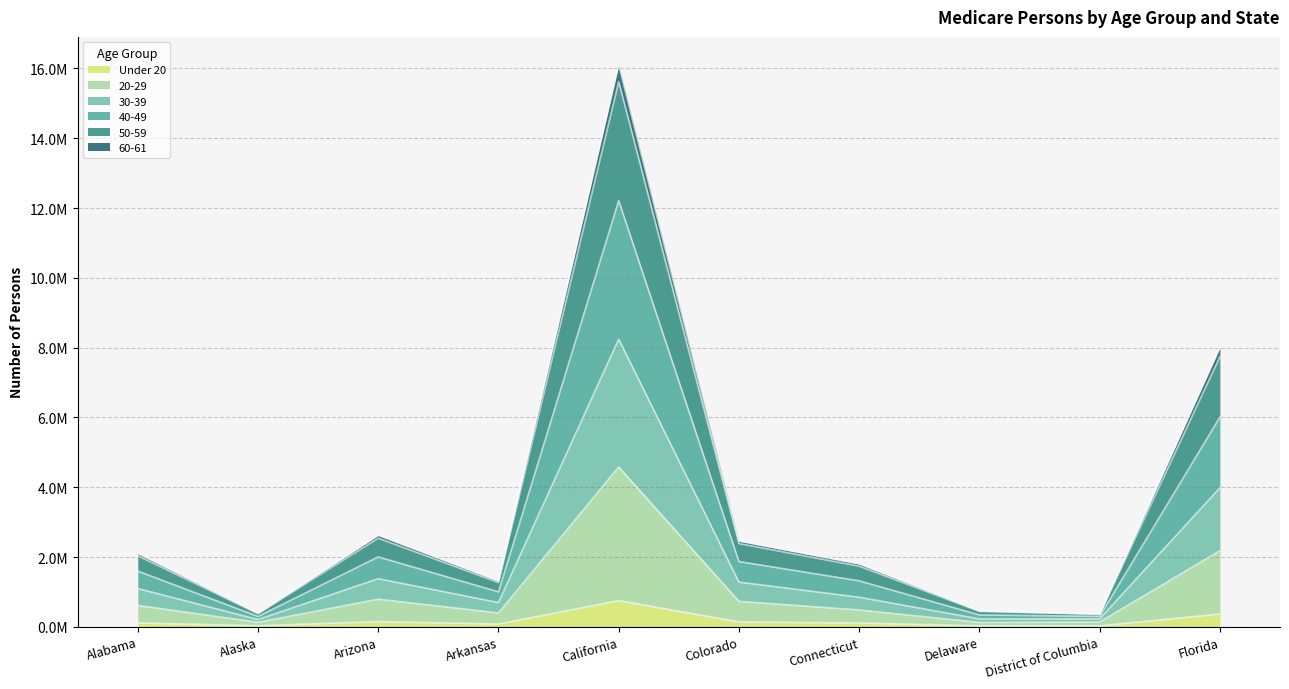

What is the difference between the Under 20 values at Alabama and District of Columbia?

83470